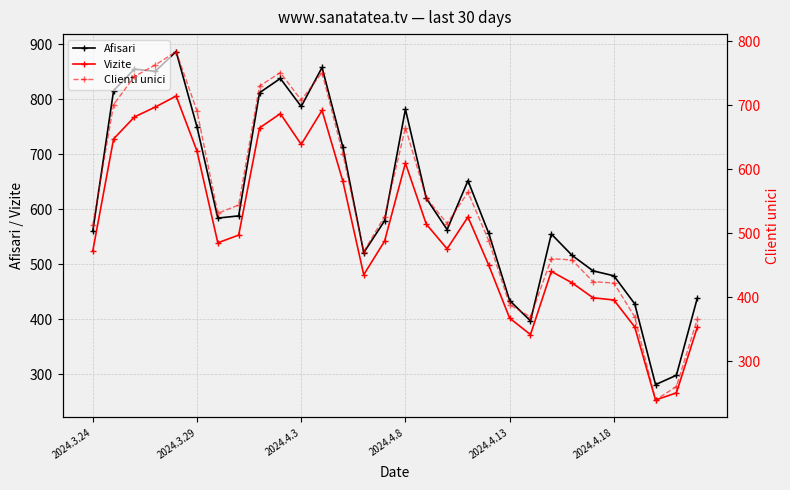

True or false: Afisari and Clienti unici intersect in this chart.

False